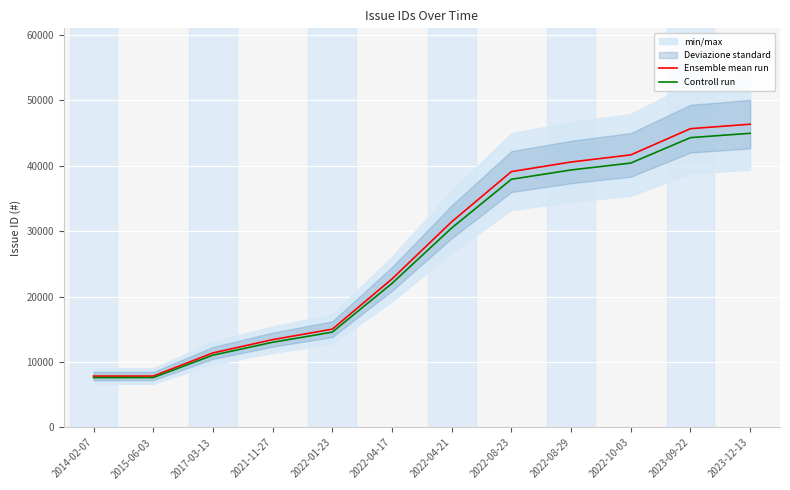

True or false: Ensemble mean run has more than 1 interior local peaks.

False